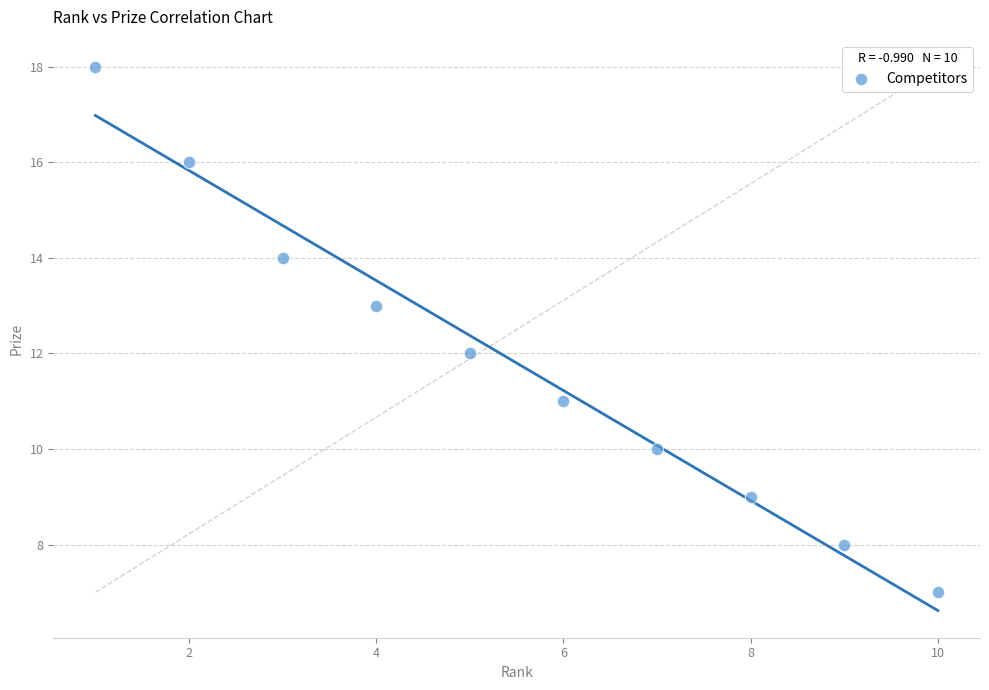

What is the range of X values (max minus min)?

9